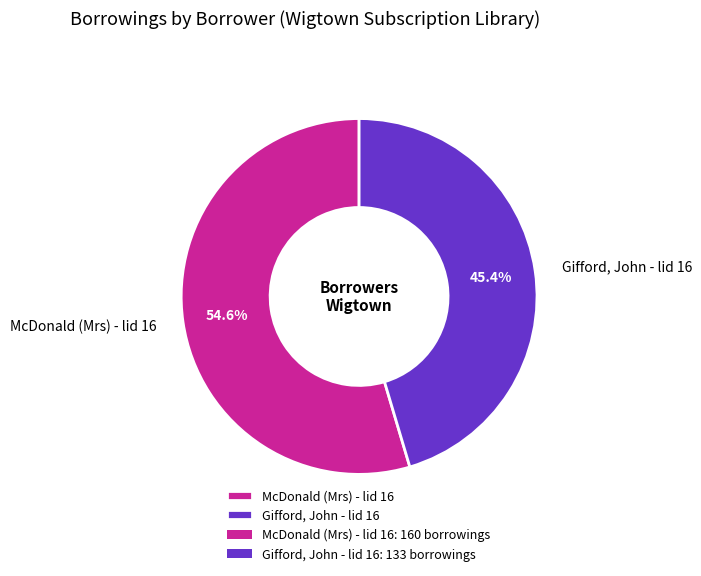

Rank the categories by value from lowest to highest.

Gifford, John - lid 16, McDonald (Mrs) - lid 16